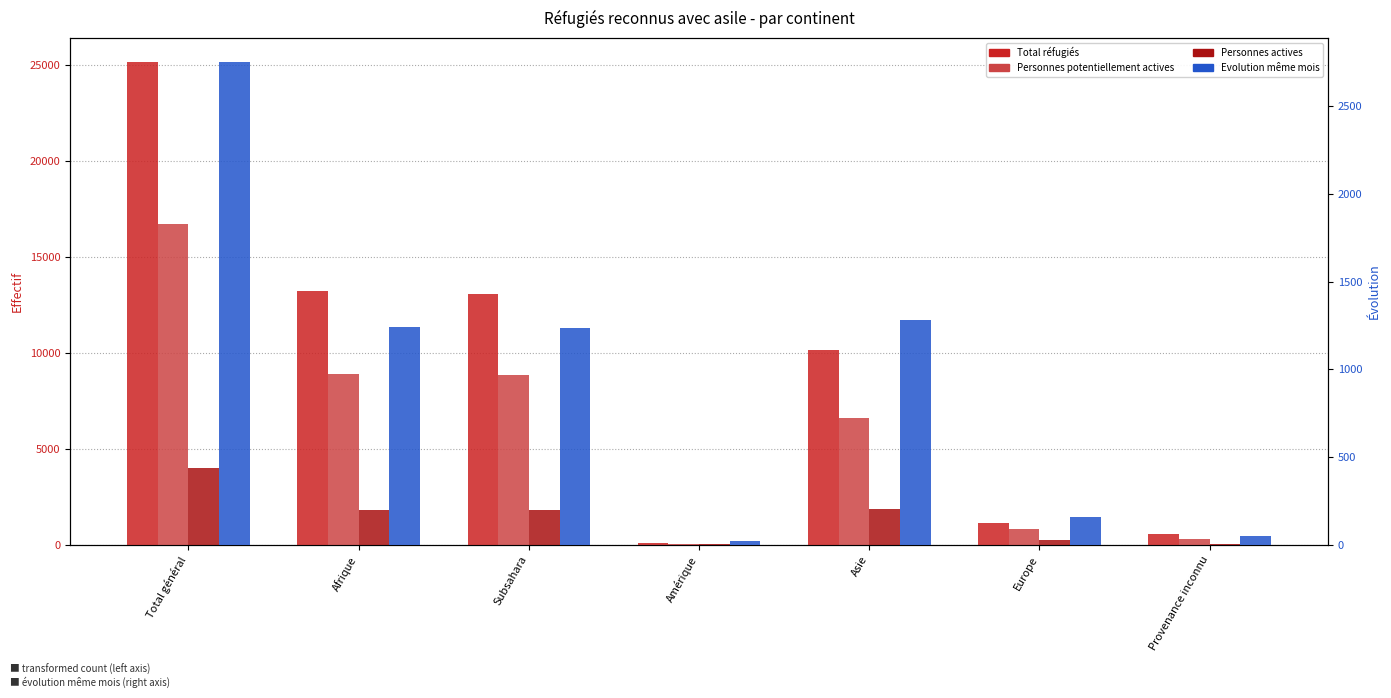

What is the lowest value of the Personnes potentiellement actives series?

63